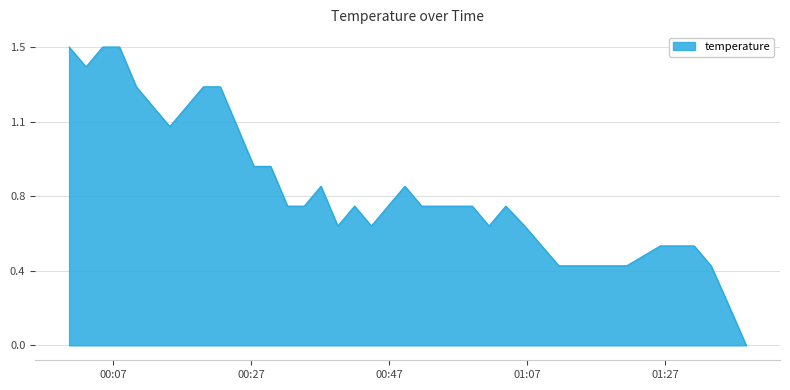

Does the chart have visible grid lines?

Yes